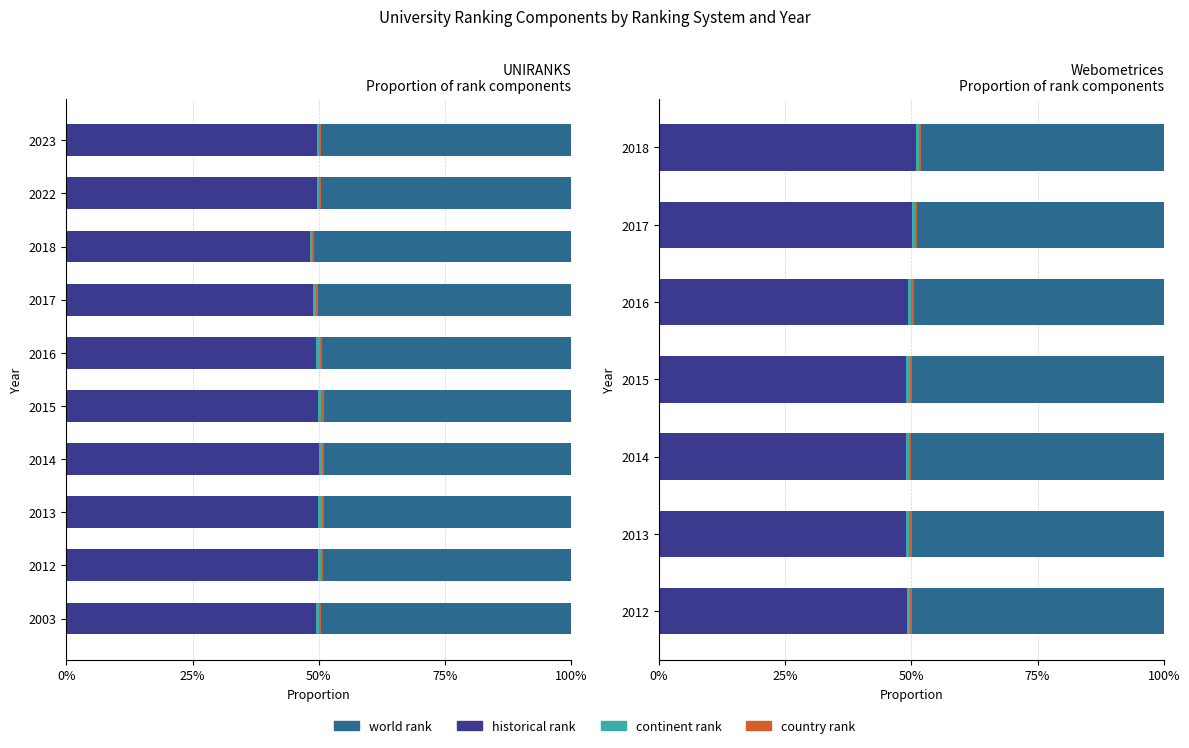

What is the value of the historical rank bar at the 6th from the left?

50.2